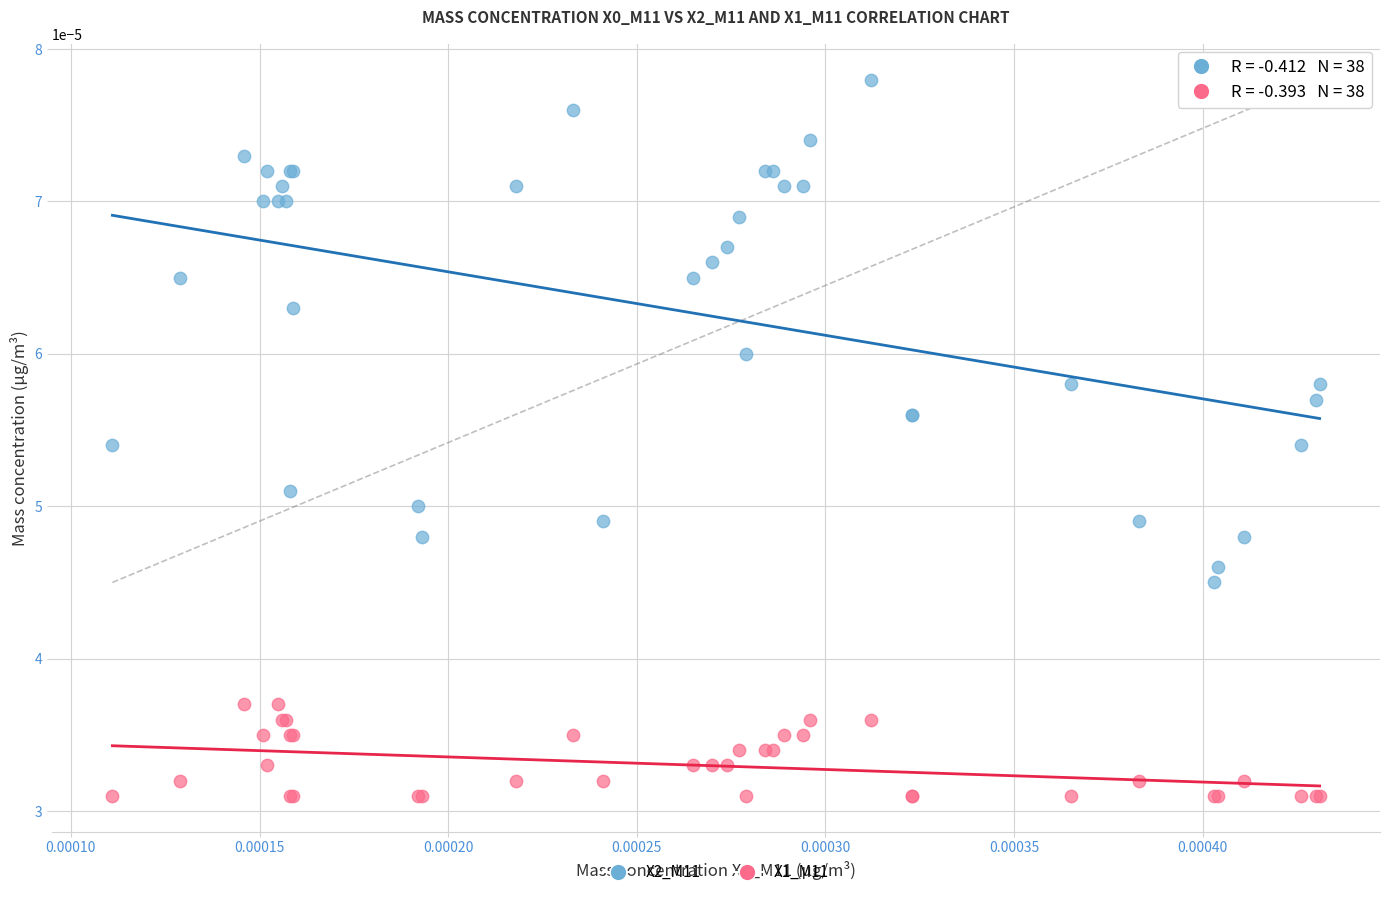

What are all the series names shown in the legend?

X2_M11, X1_M11